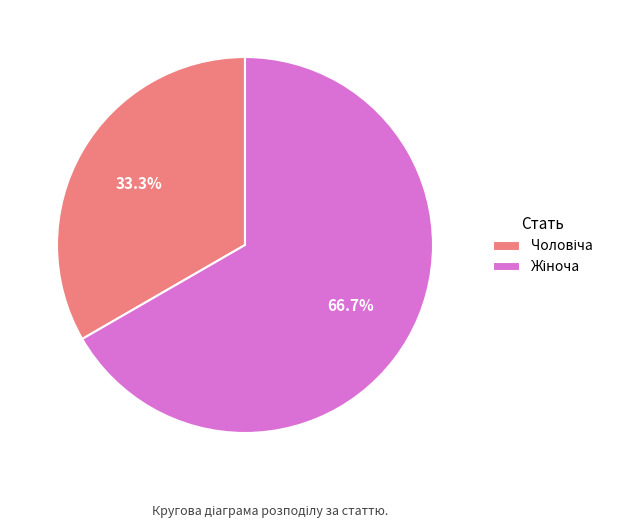

Is there any slice that represents more than half of the pie?

Yes